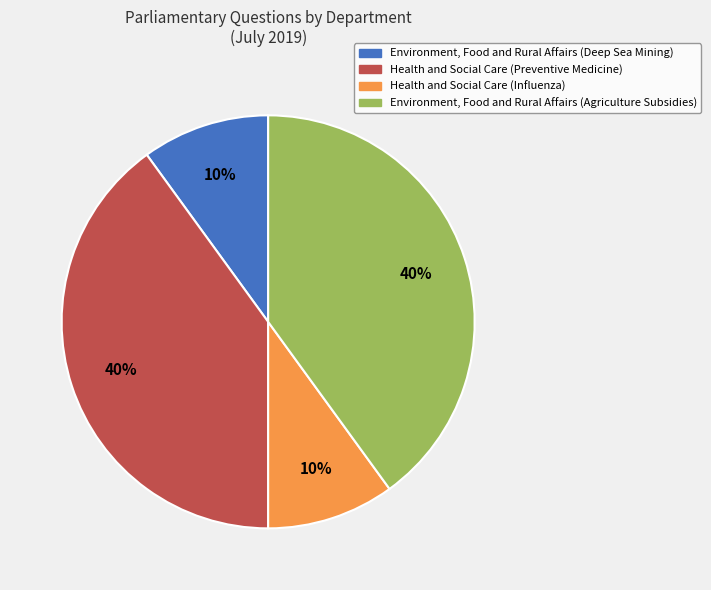

To the nearest percent, what percentage of the pie is Environment, Food and Rural Affairs (Deep Sea Mining)?

10%